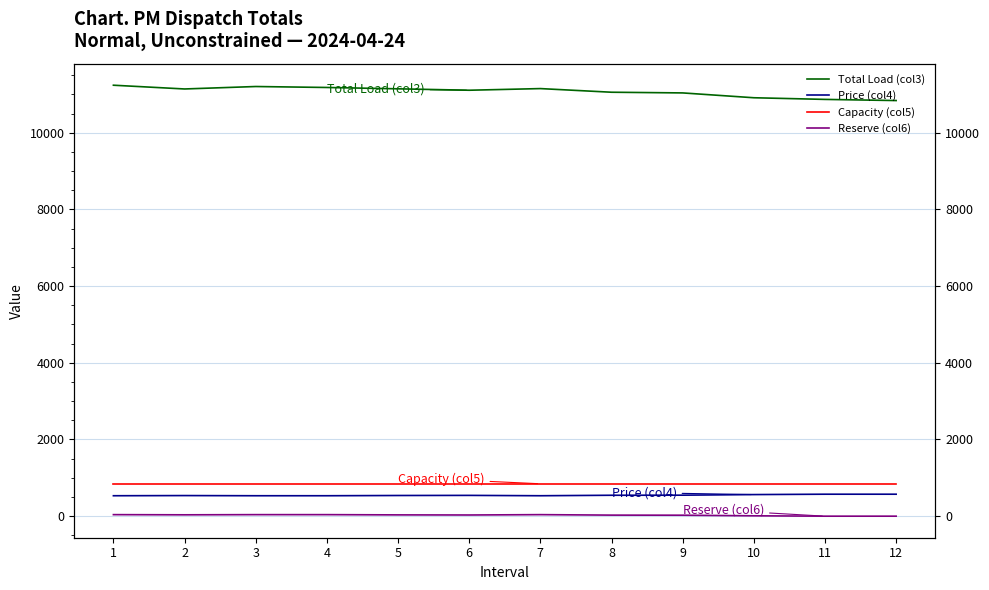

True or false: Capacity (col5) has more than 1 interior local peaks.

False